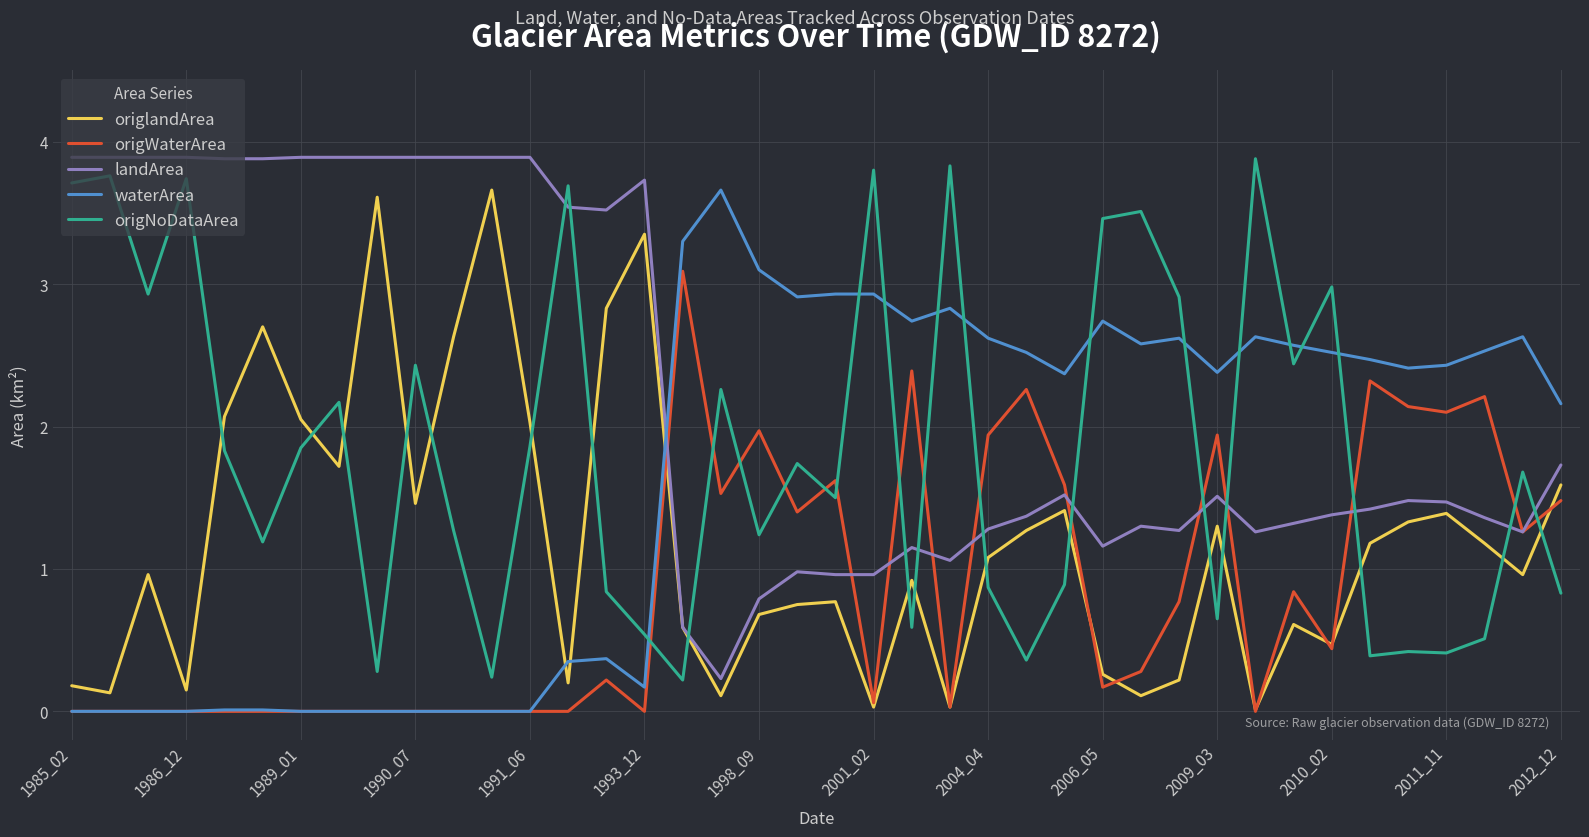

After their last crossing, which series has the higher values: origNoDataArea or origWaterArea?

origWaterArea